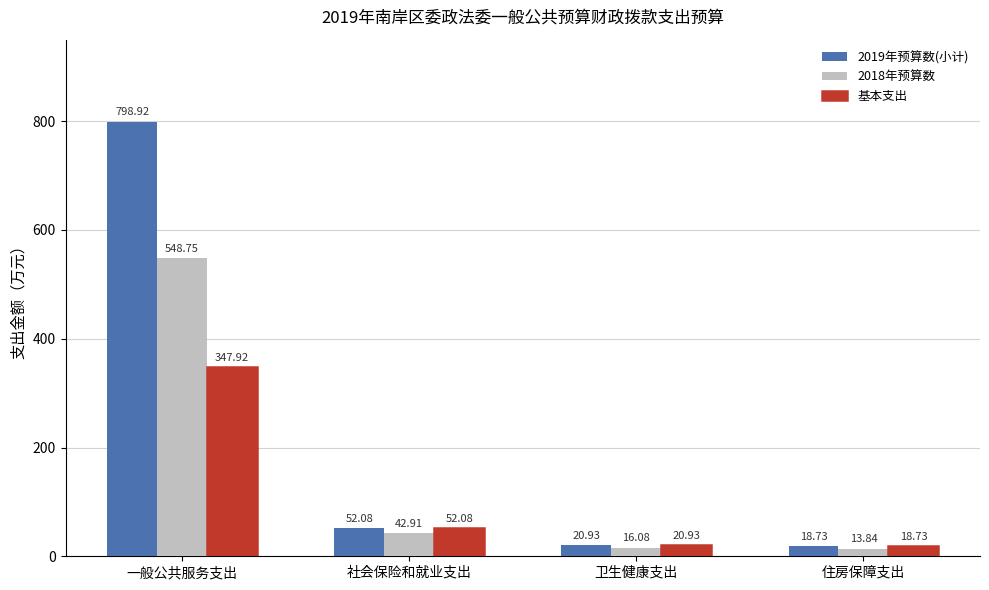

The 基本支出 series shows 107.8 at 一般公共服务支出. True or false?

False